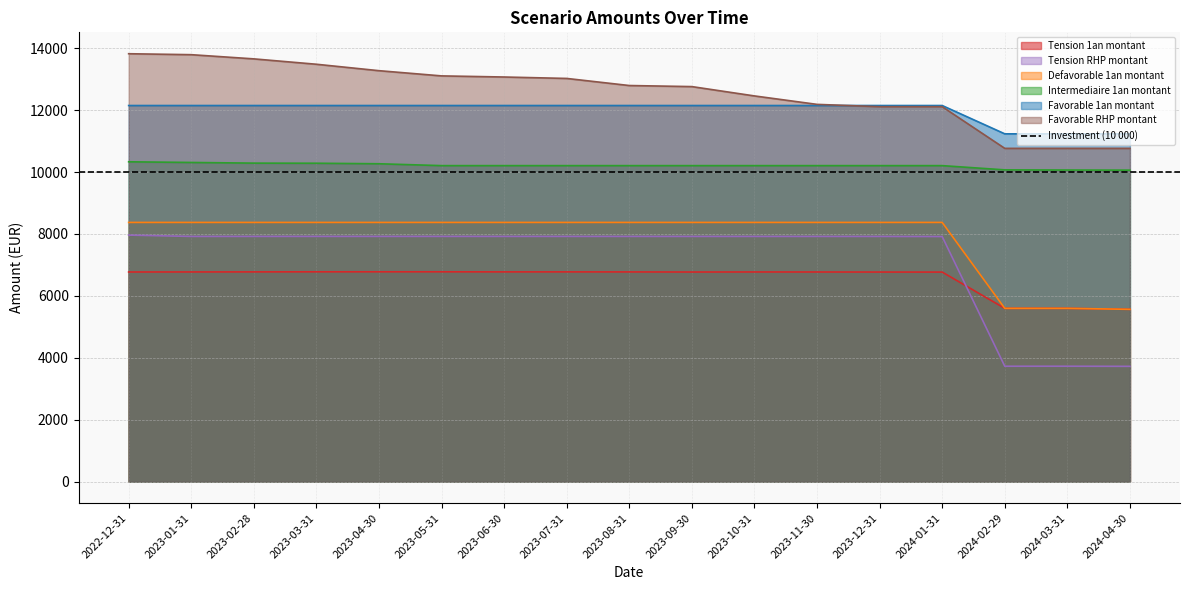

What is the sum of the Intermediaire 1an montant values at 2024-01-31 and 2024-04-30?

20272.1